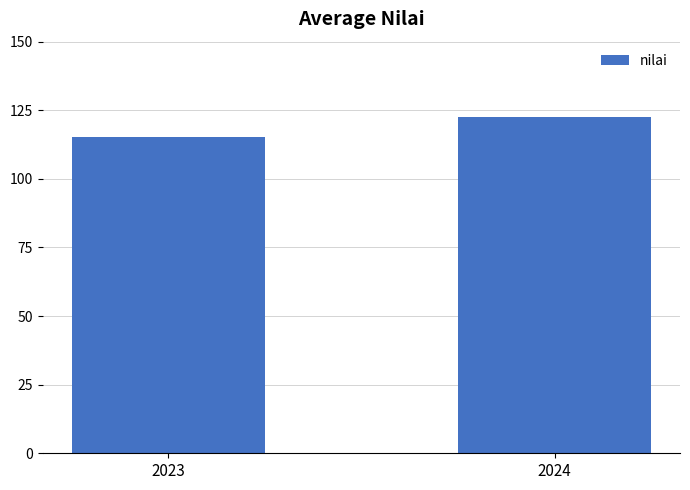

How many values are below 122?

1